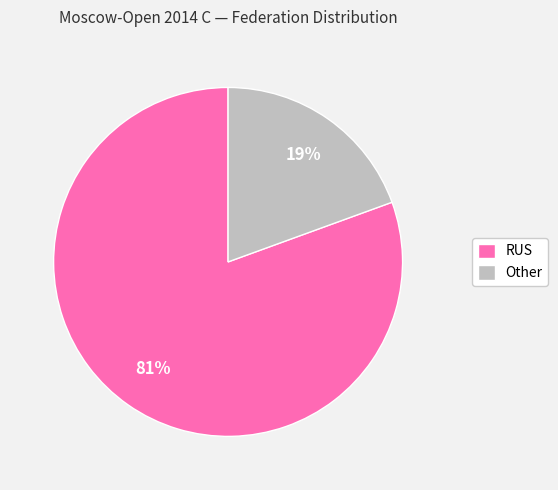

Rank the categories by value from highest to lowest.

RUS, Other